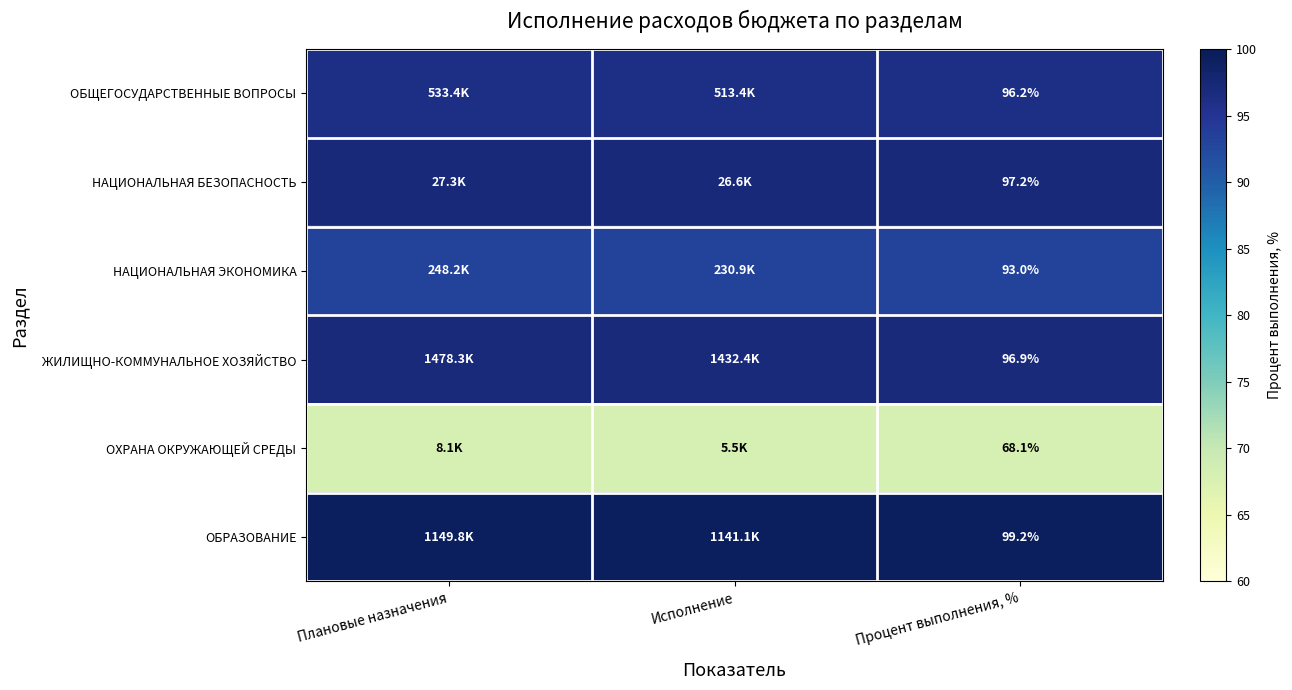

At how many categories does at least one series exceed 79?

3